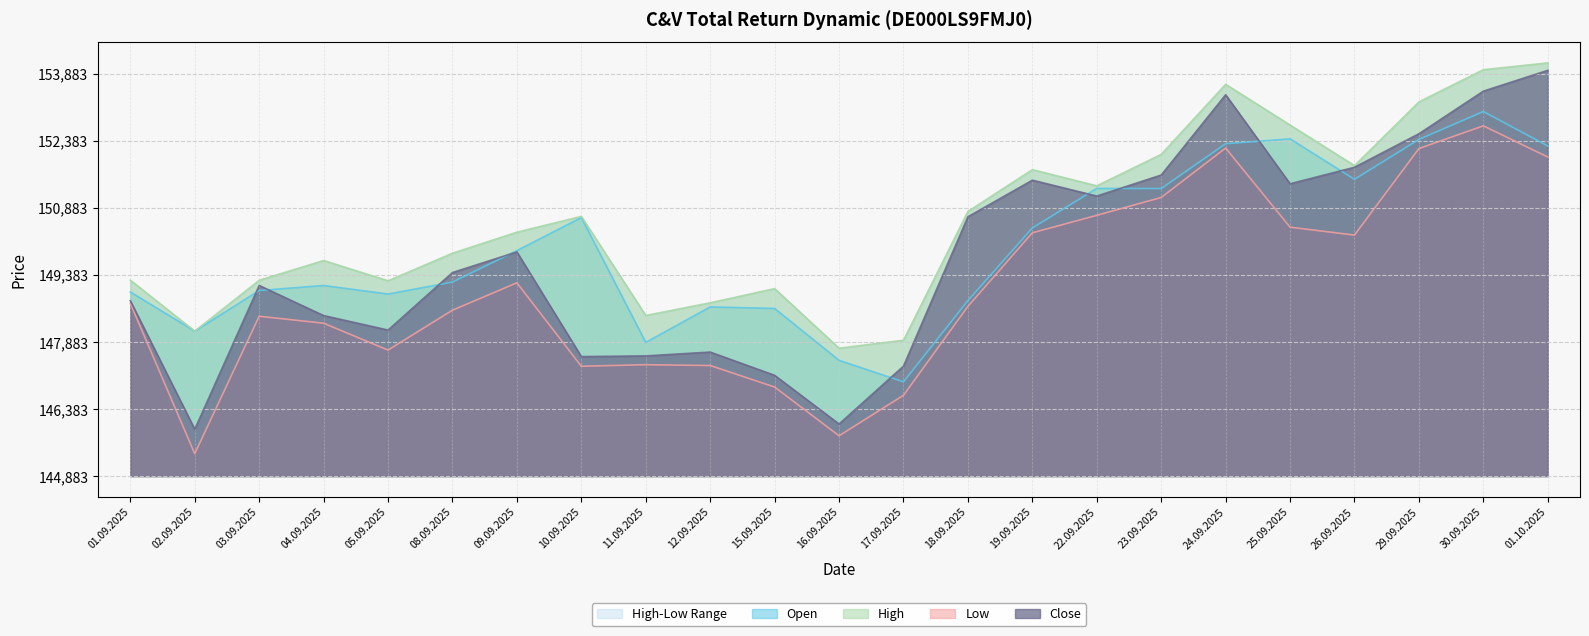

Reading left to right, transcribe all the data shown in this chart.

Open: 4116	3241	4149	4261	4070	4338	5041	5780	2989	3782	3748	2588	2107	3924	5548	6432	6429	7431	7540	6635	7528	8151	7380
High: 4381	3241	4378	4820	4367	4983	5453	5807	3591	3875	4192	2860	3038	5917	6852	6490	7193	8760	7849	6942	8366	9086	9239
Low: 3863	500	3573	3418	2817	3709	4321	2456	2490	2472	1991	901	1806	3794	5439	5830	6229	7334	5565	5388	7323	7831	7134
Close: 3921	1047	4262	3589	3265	4551	5012	2672	2687	2773	2253	1164	2459	5798	6616	6261	6731	8526	6536	6905	7654	8607	9072